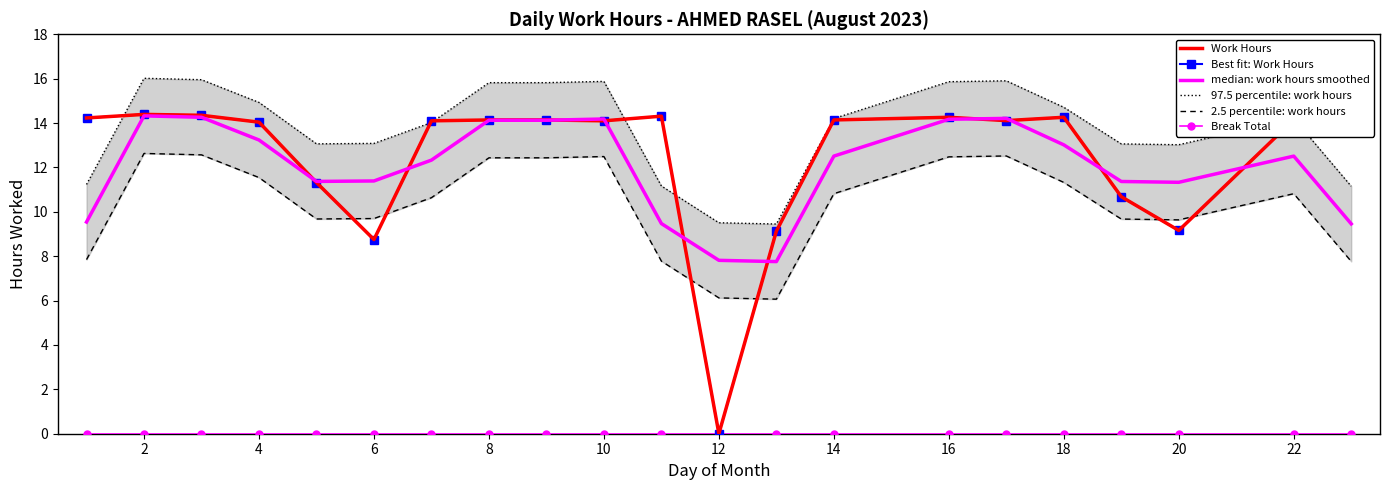

What are all the series names shown in the legend?

Work Hours, Best fit: Work Hours, median: work hours smoothed, 97.5 percentile: work hours, 2.5 percentile: work hours, Break Total